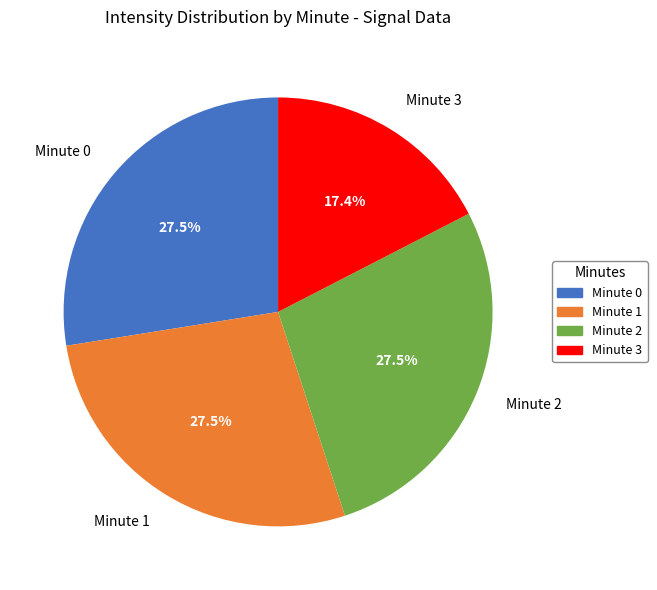

Is Minute 2 the majority of the pie?

No